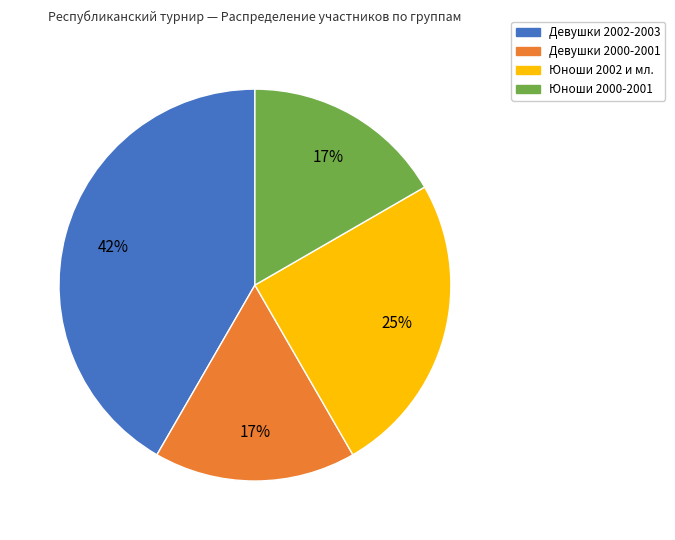

How many segments does this pie chart have?

4